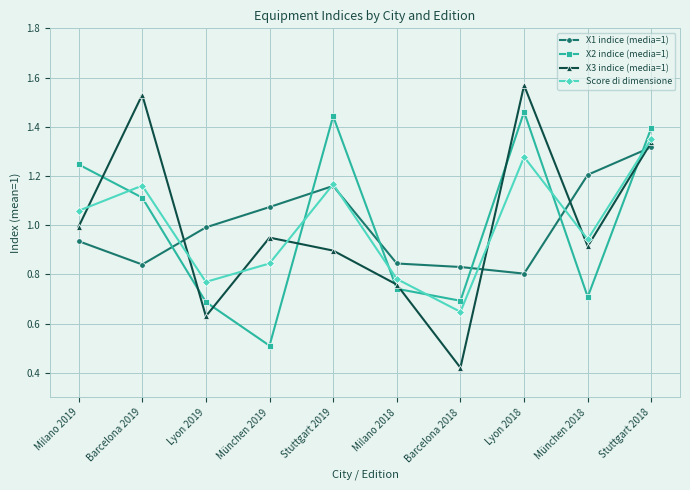

Where is the first local maximum for X2 indice (media=1)?

Stuttgart 2019